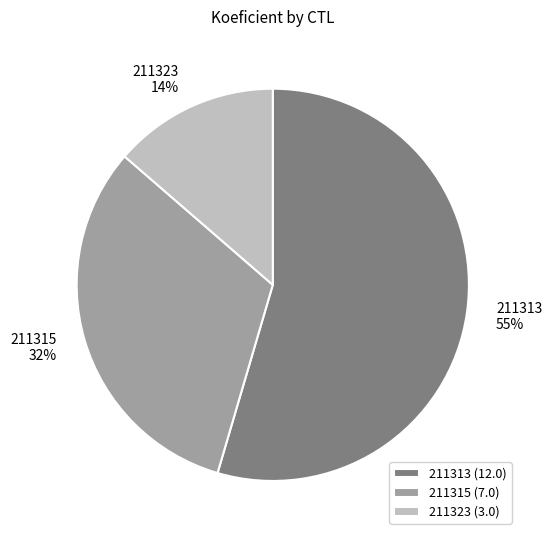

Count the number of slices in the pie.

3